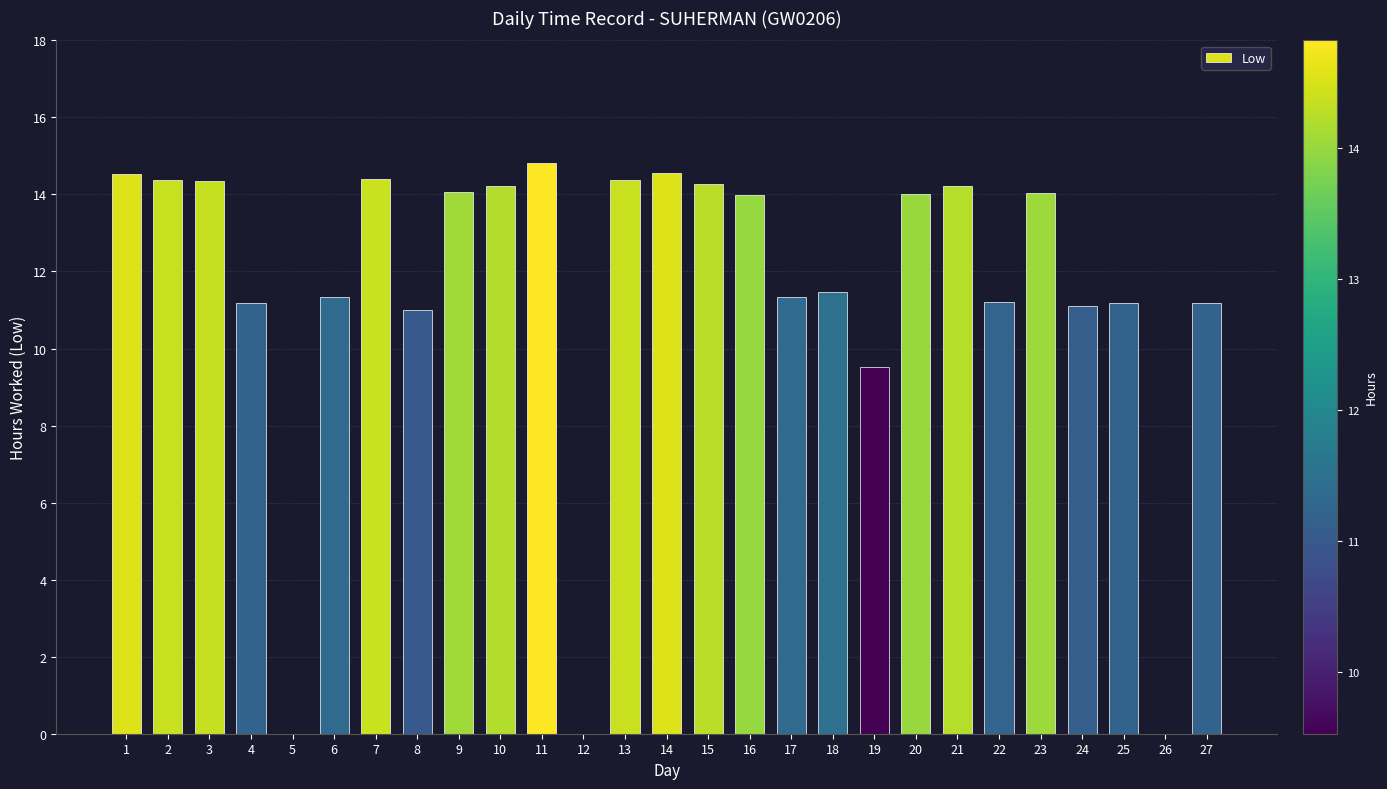

At which label is the value closest to 7?

19